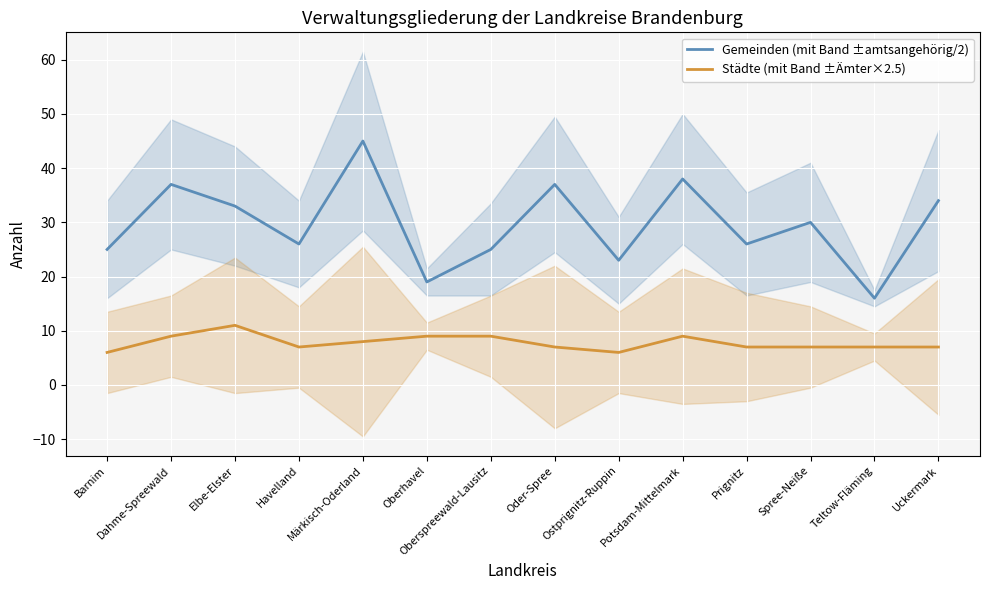

True or false: Gemeinden (mit Band ±amtsangehörig/2) and Städte (mit Band ±Ämter×2.5) intersect in this chart.

False